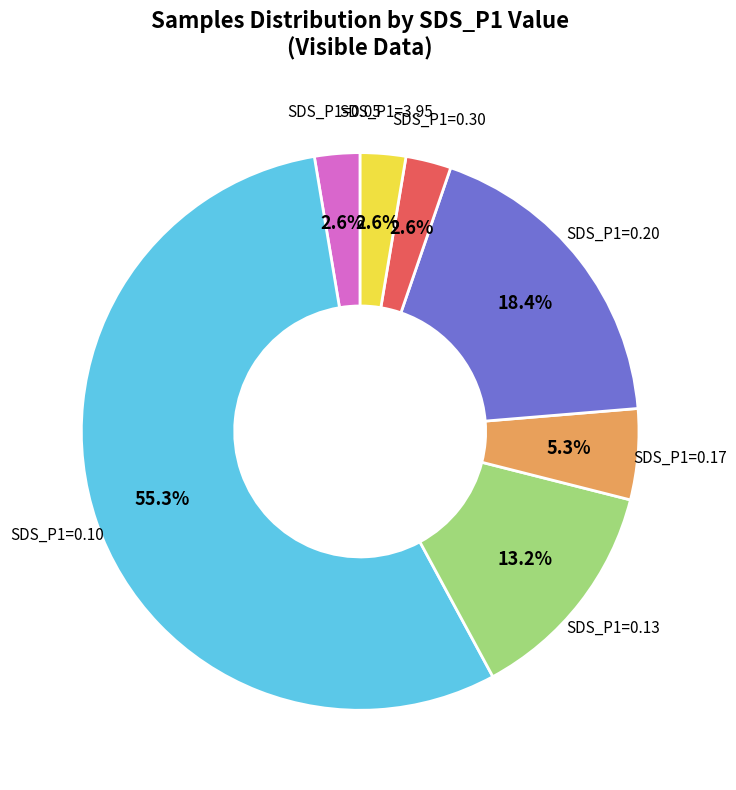

Is there any slice that represents more than half of the pie?

Yes